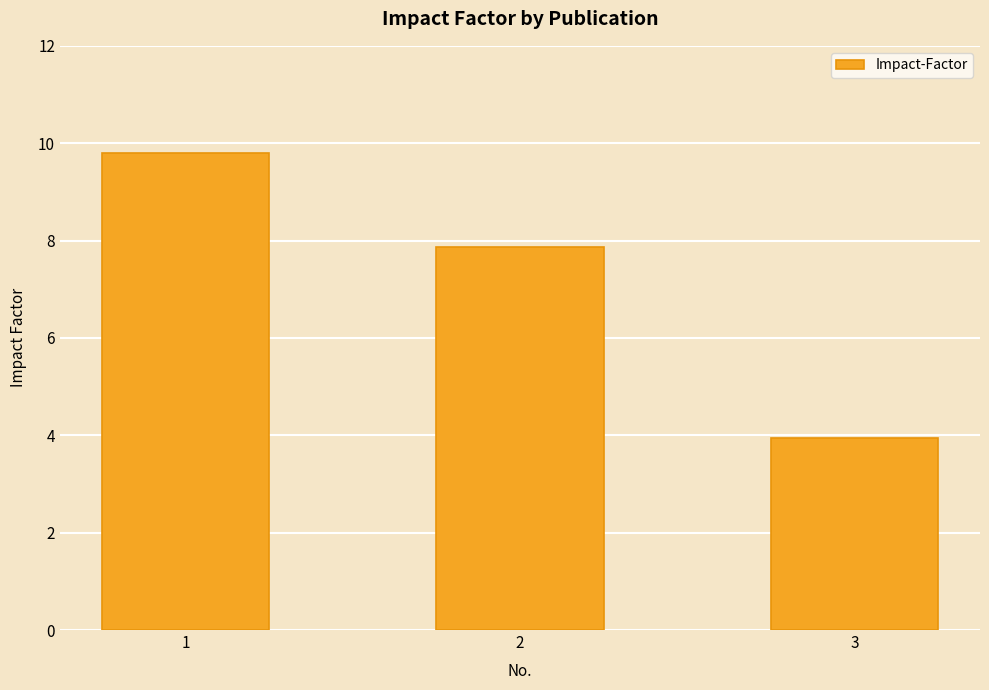

What is the sum of all values?

21.6